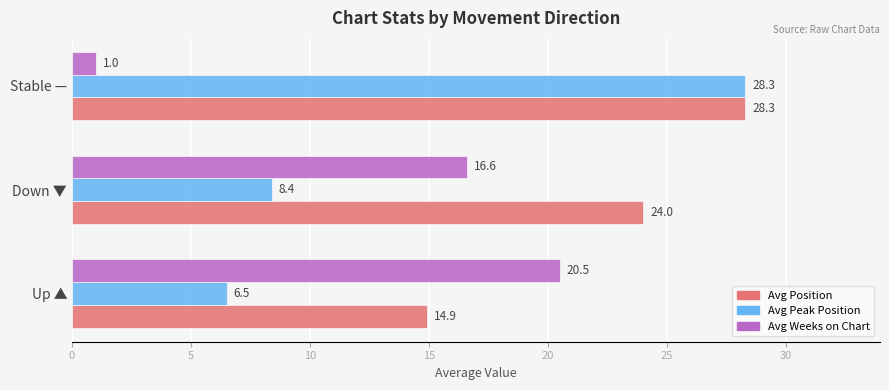

At which label is Avg Peak Position closest to 17?

Down ▼